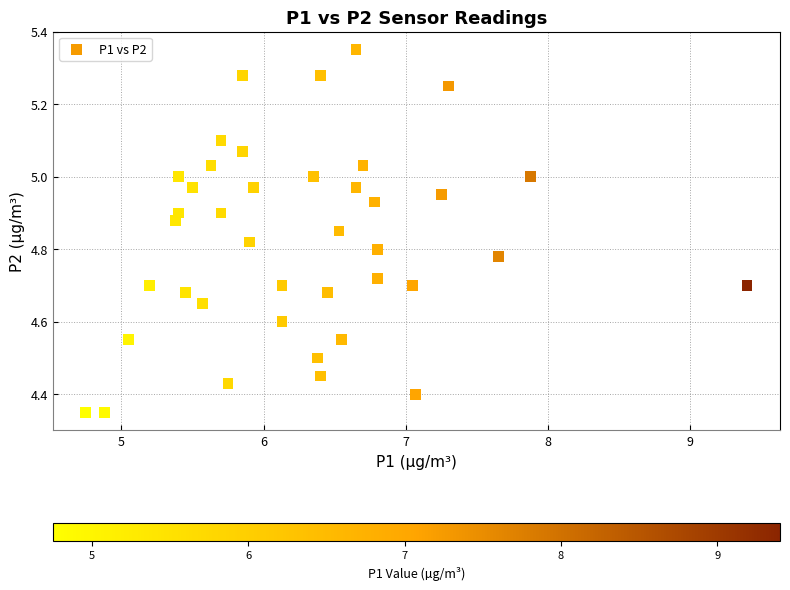

What is the range of Y values (max minus min)?

1.0